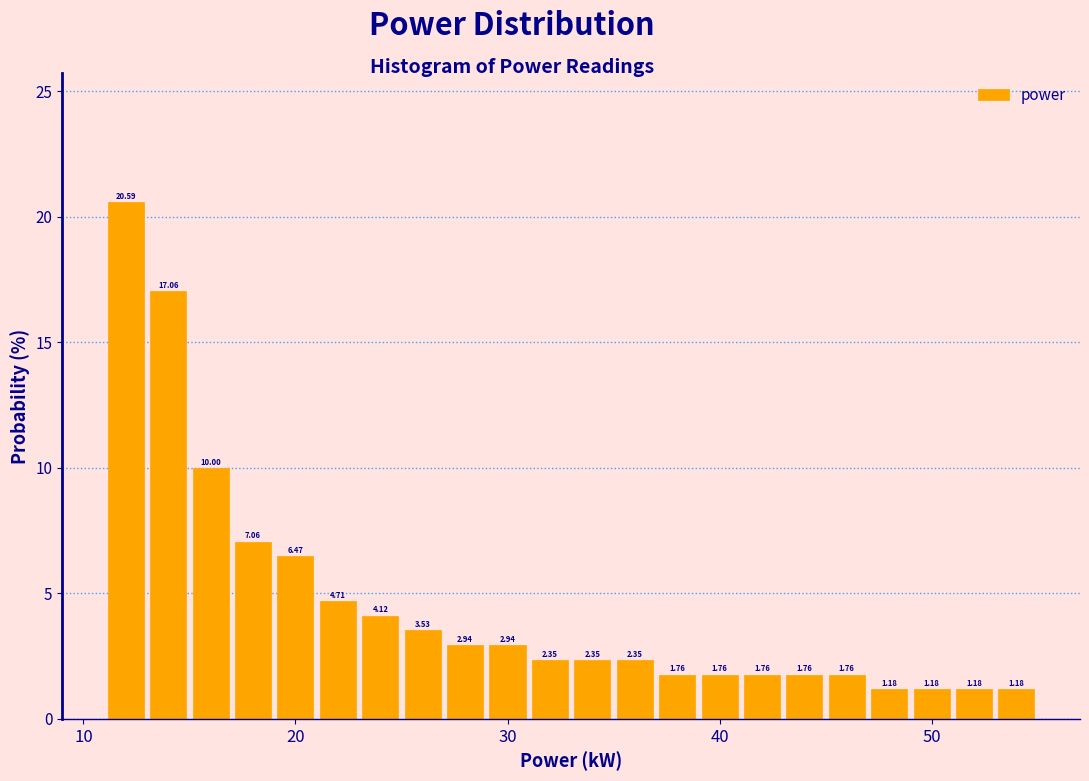

Around what value on the x-axis is the tallest bar? Give the approximate position of its centre, as read against the axis.

12